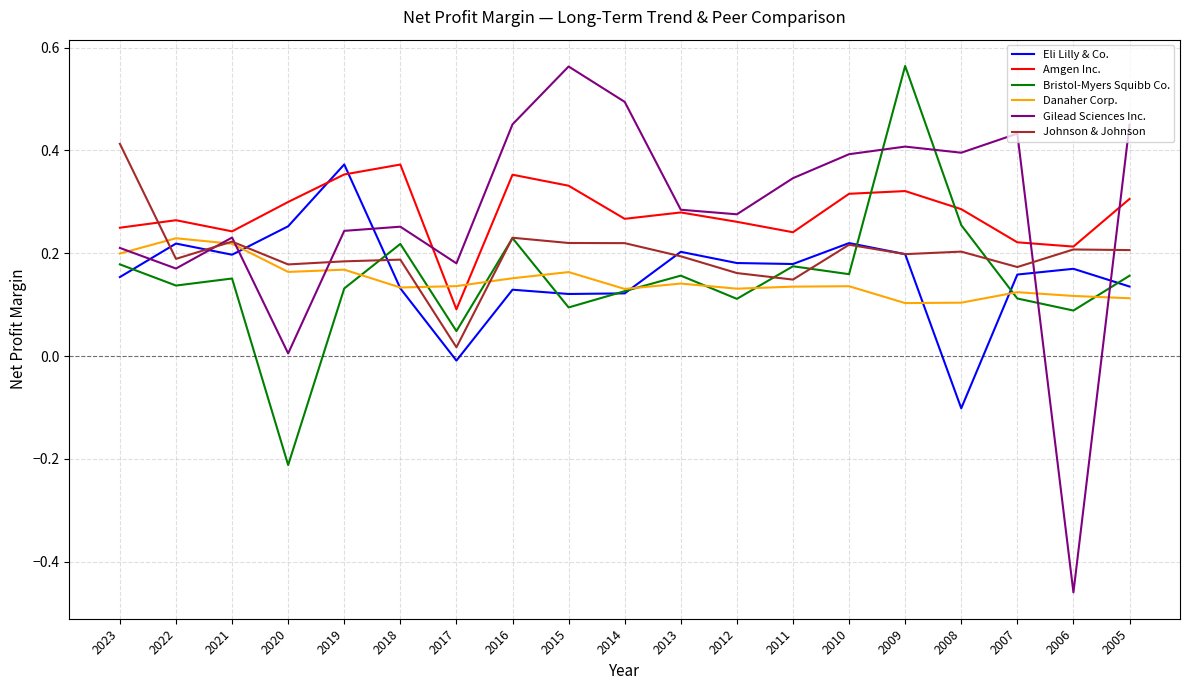

Count the number of categories in the chart.

19